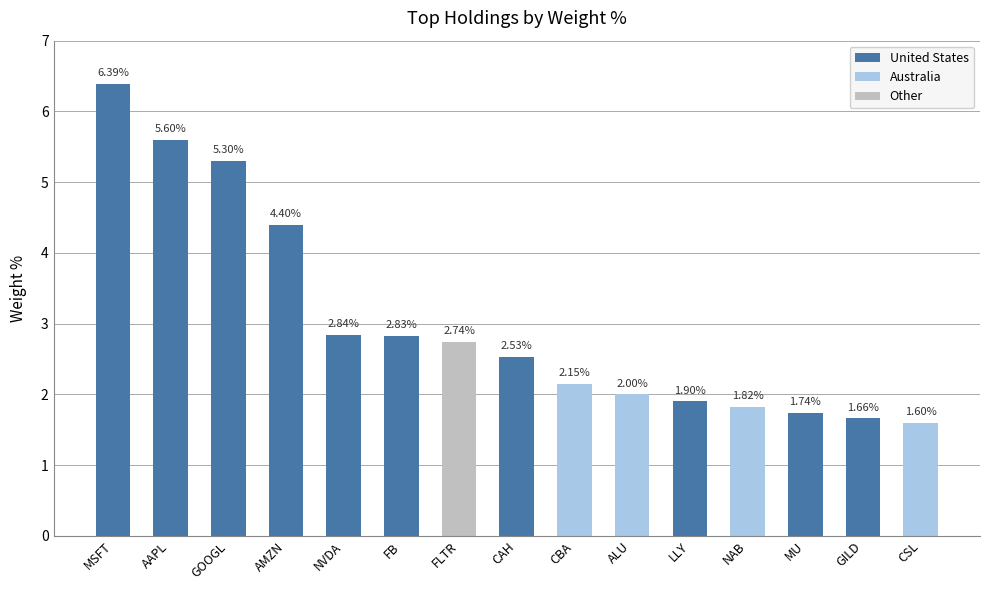

The chart shows a value of 2.7 at FLTR. True or false?

True